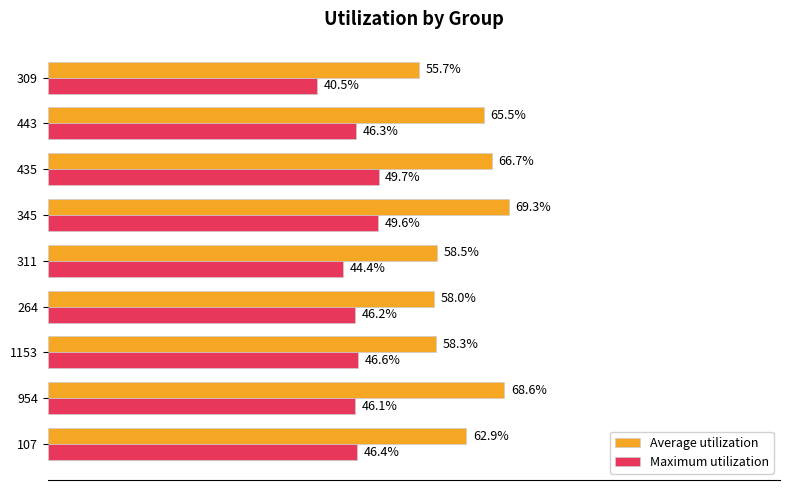

Which series has the widest spread of values?

Average utilization